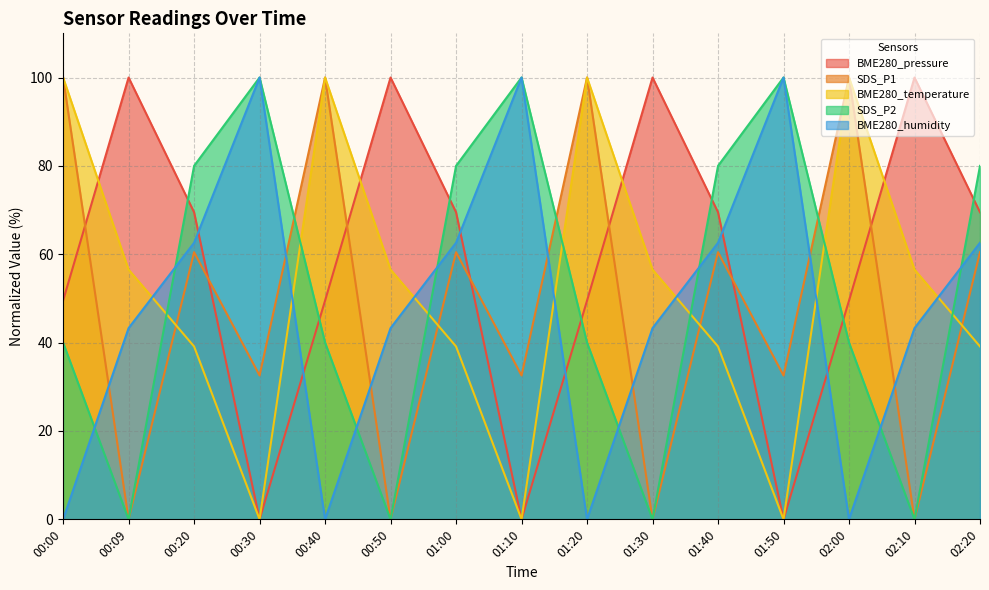

What is the maximum value for SDS_P2?

100.0